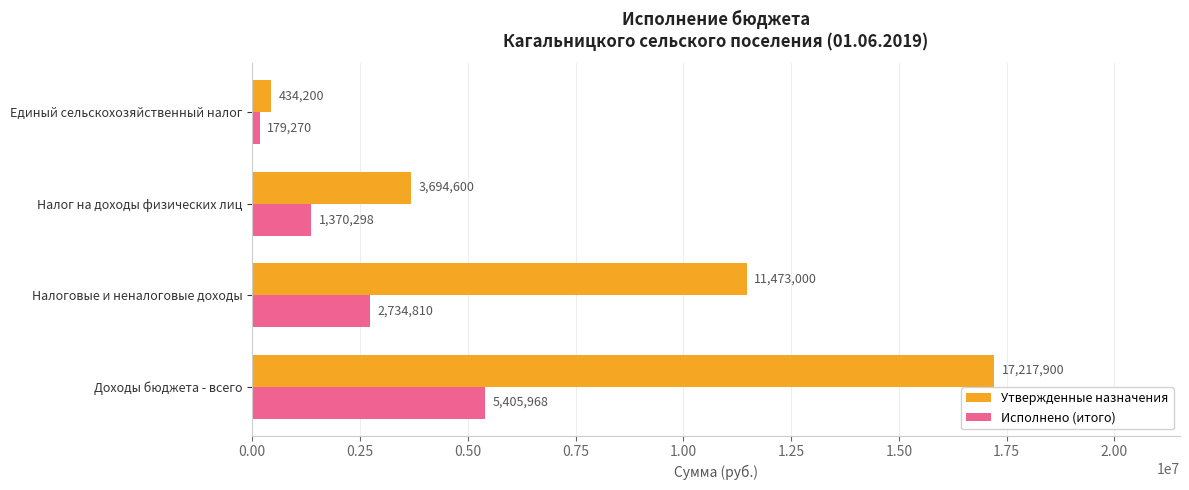

How many Утвержденные назначения values are between 3694600 and 17217900?

3